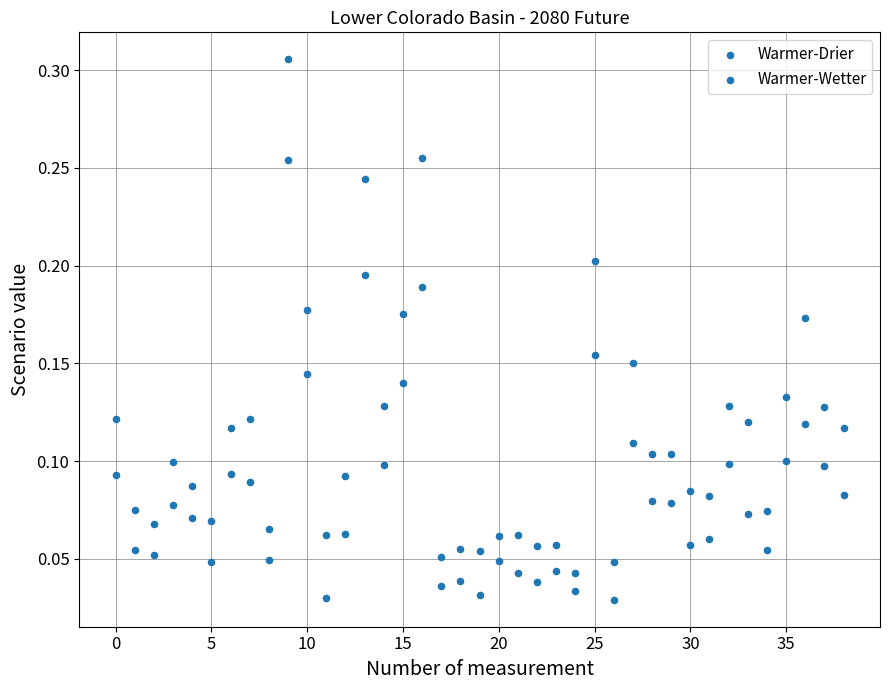

How many points are shown in the scatter plot?

78